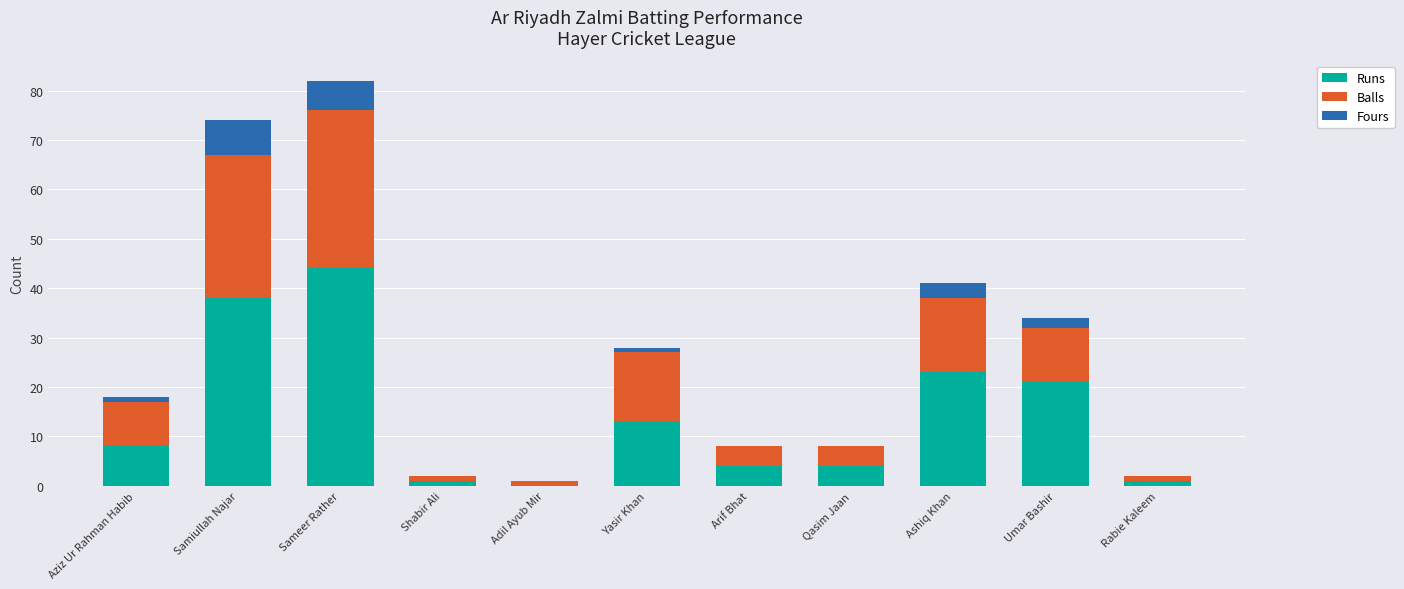

What is the sum of all Runs values?

157